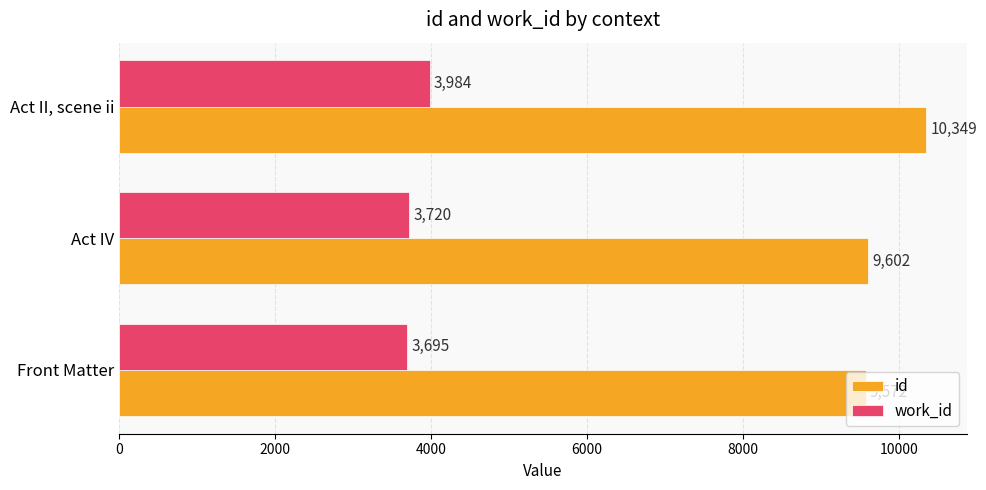

List the series in order of their peak value, lowest first.

work_id, id